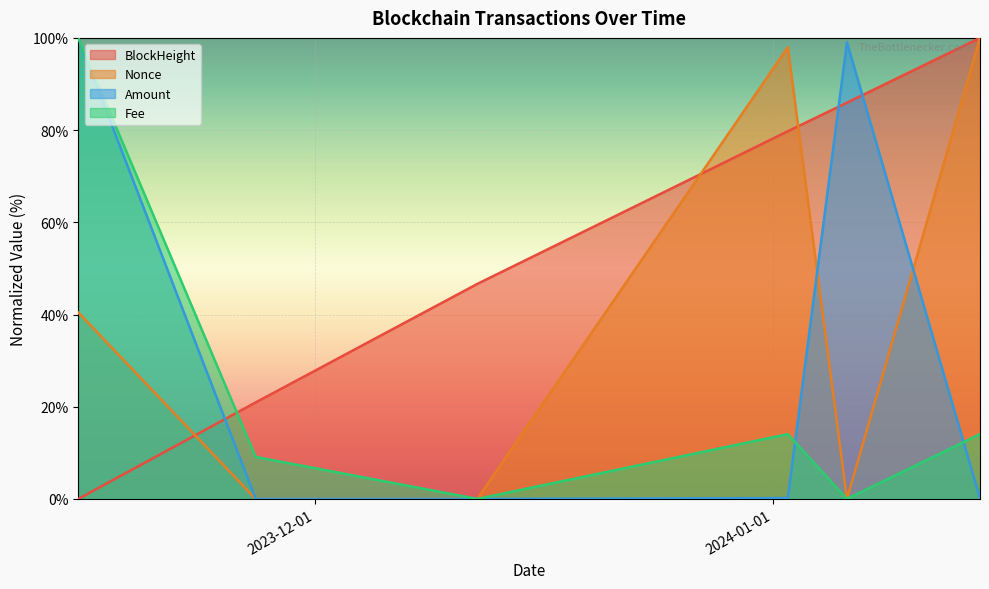

True or false: BlockHeight has a value of 68.4 at 2023-12-12.

False